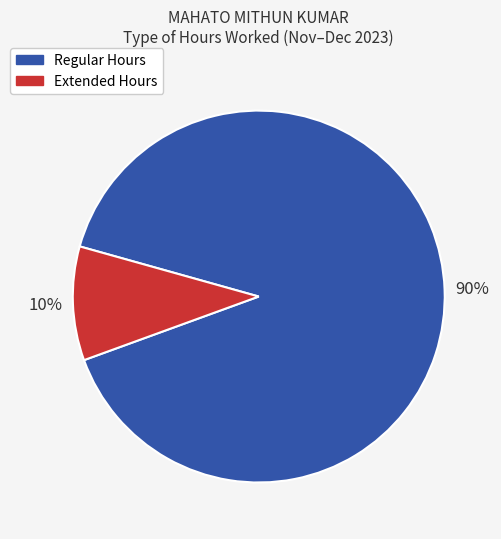

Count the number of slices in the pie.

2